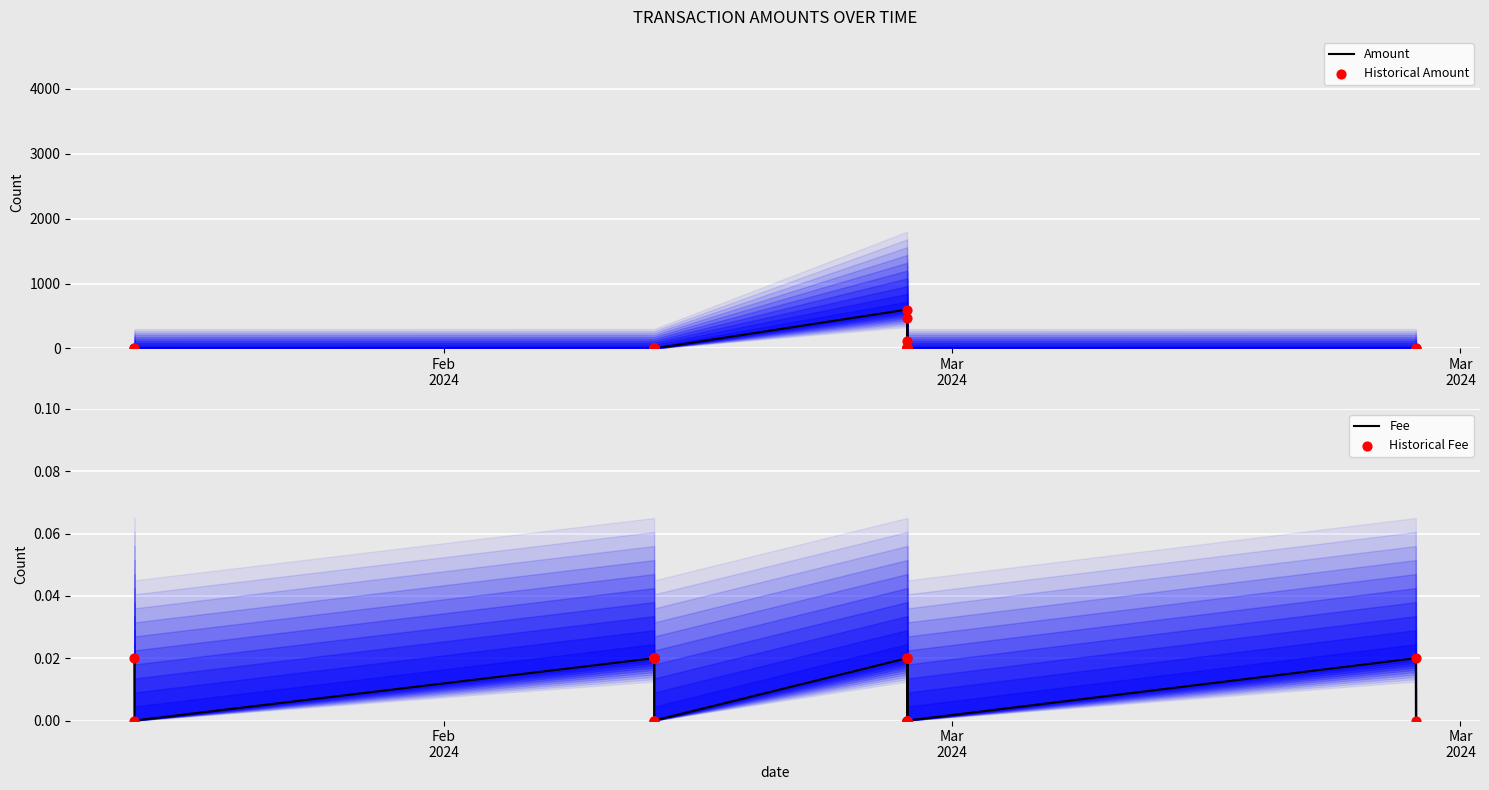

Which series contains the lowest Y value?

Amount